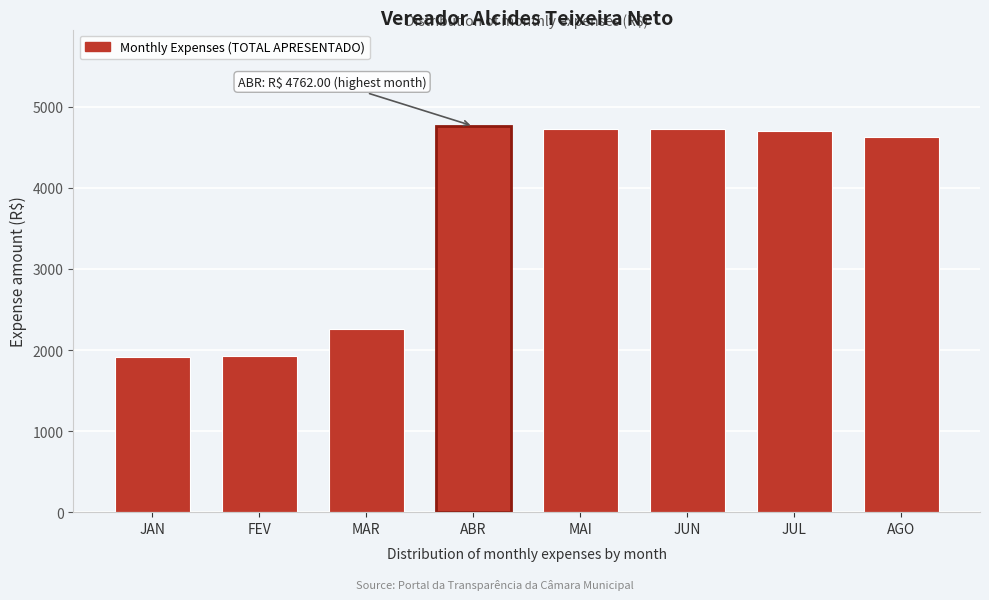

The chart shows a value of 3871.6 at MAR. True or false?

False